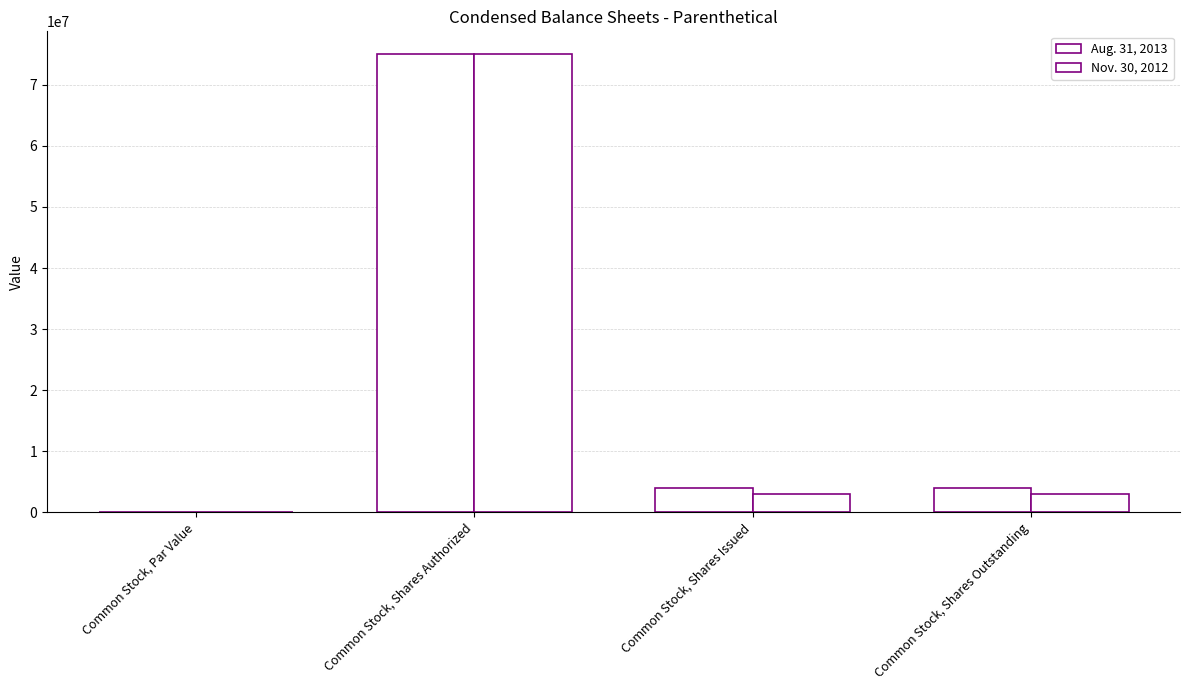

What is the difference between the maximum and minimum values in the Nov. 30, 2012 series?

75000000.0